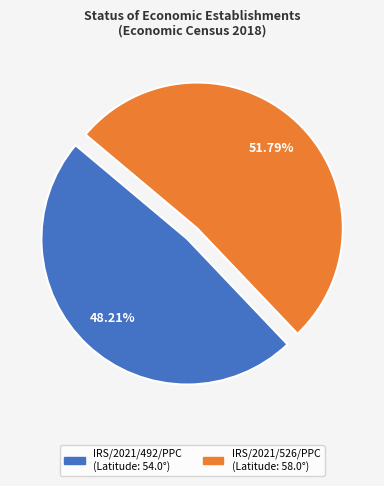

Approximately how many times larger is the value at IRS/2021/492/PPC compared to IRS/2021/526/PPC?

0.9